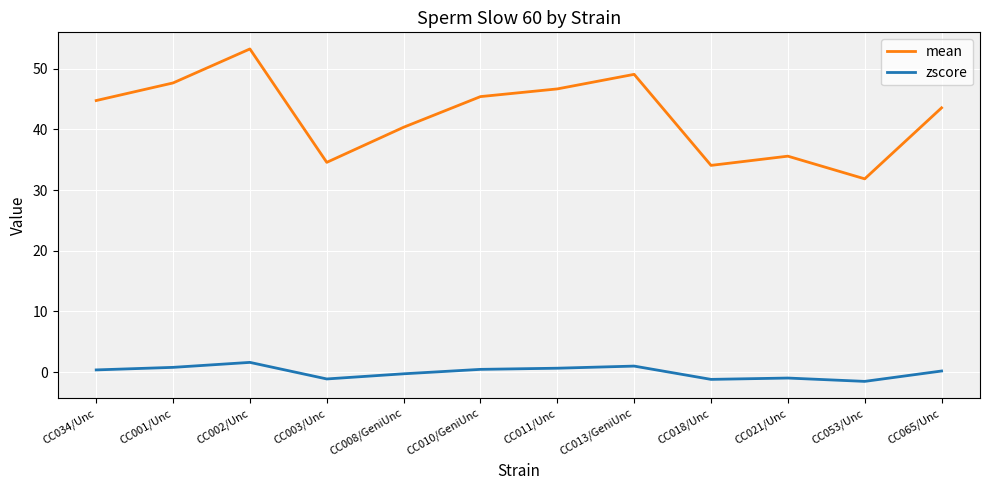

Count the number of categories in the chart.

12